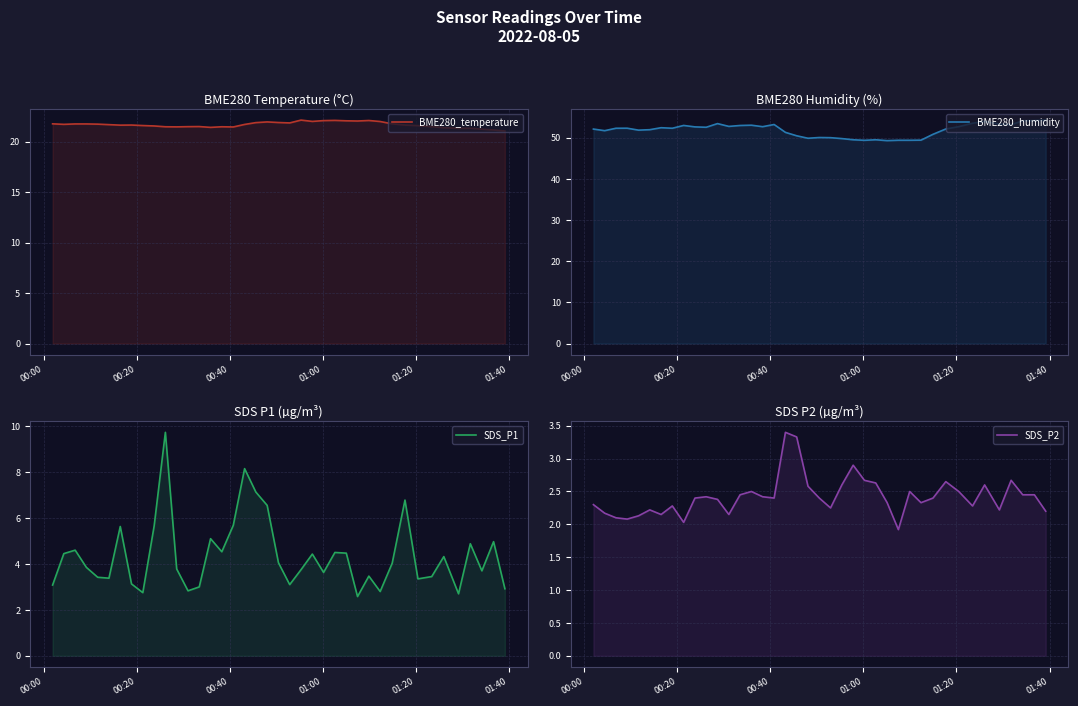

True or false: BME280_humidity and SDS_P1 cross at least once.

False